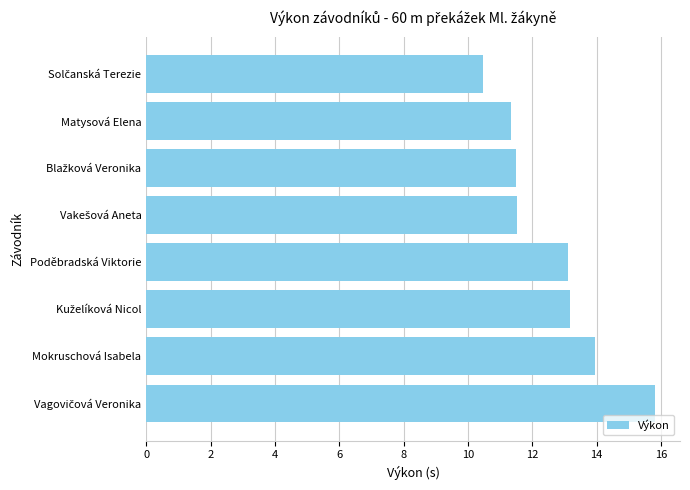

What is the average value?

12.6